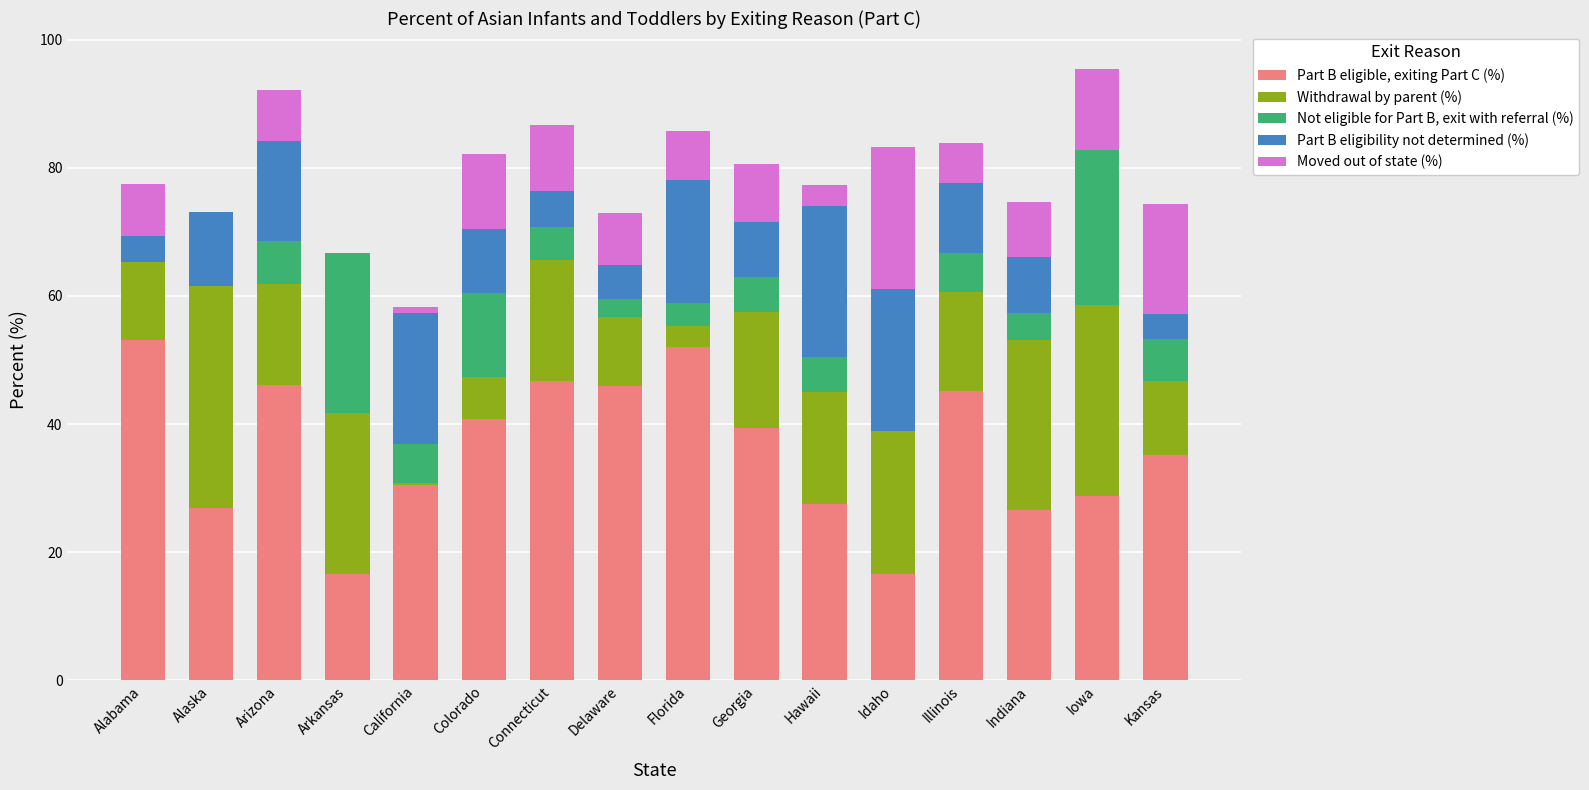

The value of Part B eligible, exiting Part C (%) at Florida is 35.2. True or false?

False